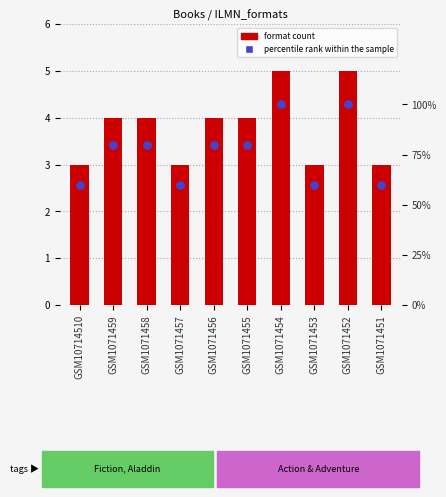

Is the value of percentile rank within the sample at GSM1071456 greater than the value of format count at GSM10714510?

No